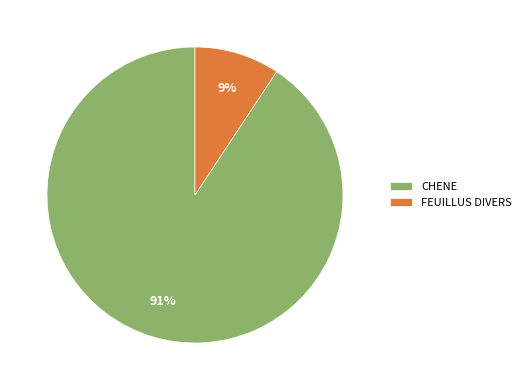

Is CHENE the majority of the pie?

Yes